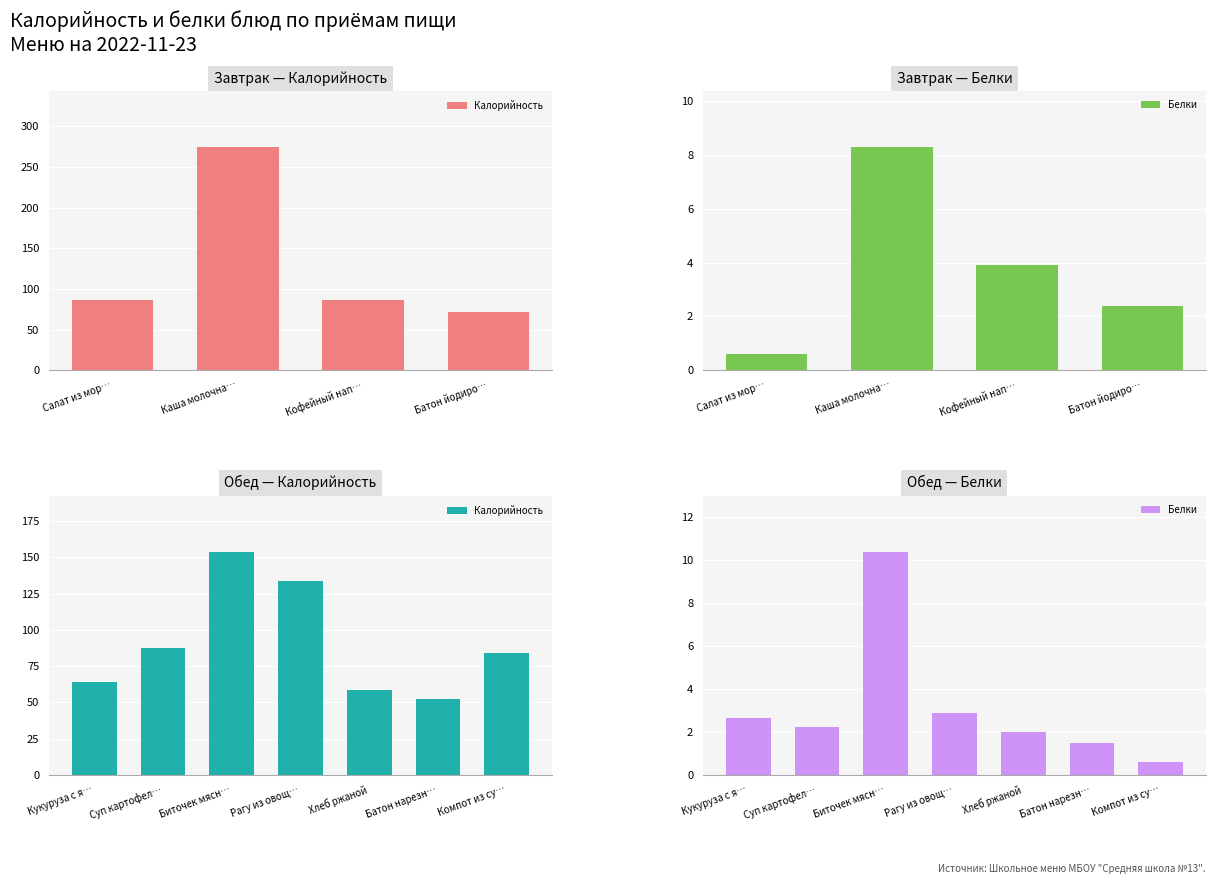

Between Биточек мясн… and Батон нарезн…, which series saw the biggest shift?

Калорийность